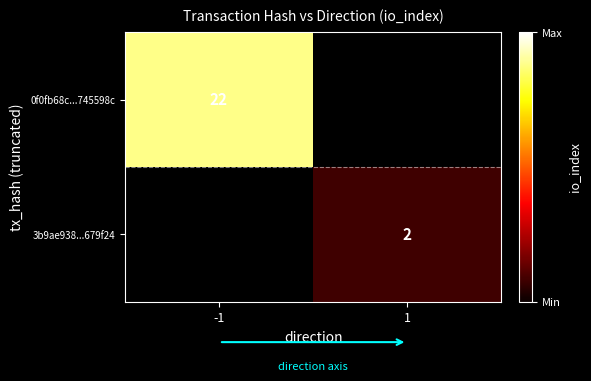

Count the number of data series in this chart.

2